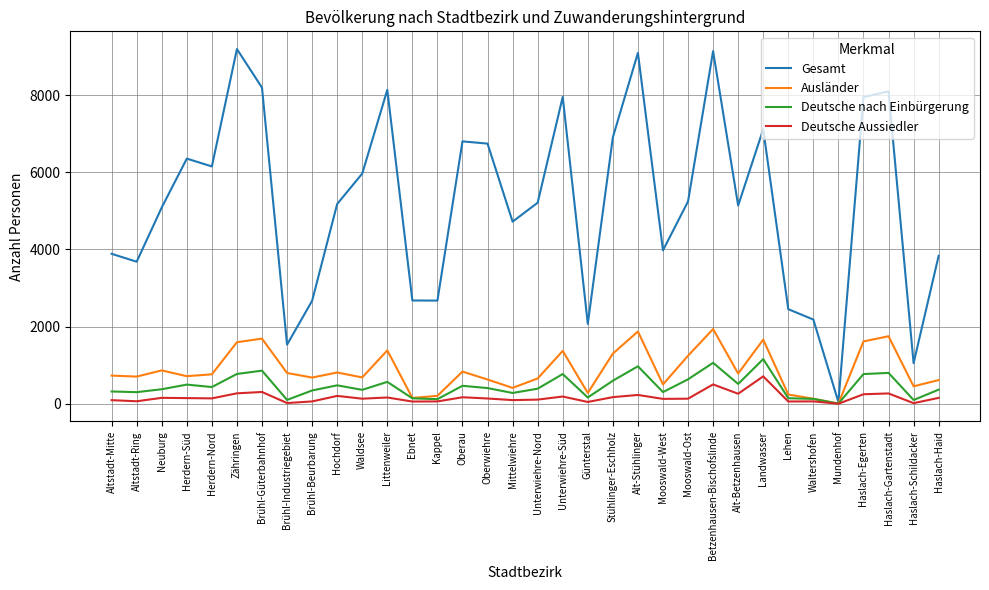

What is the total value across all series at Betzenhausen-Bischofslinde?

12643